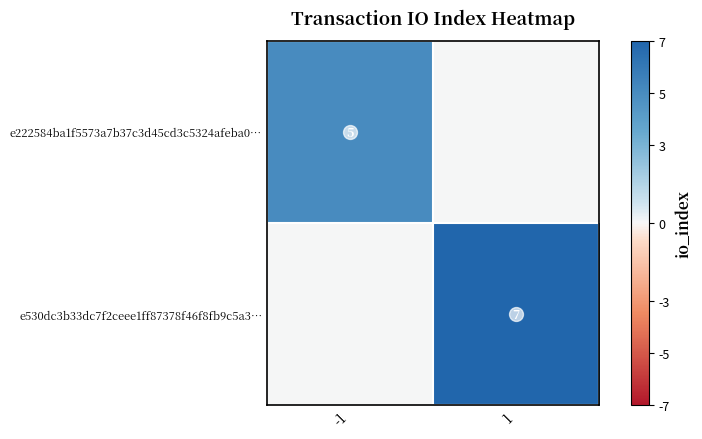

How many data points does each series have?

2